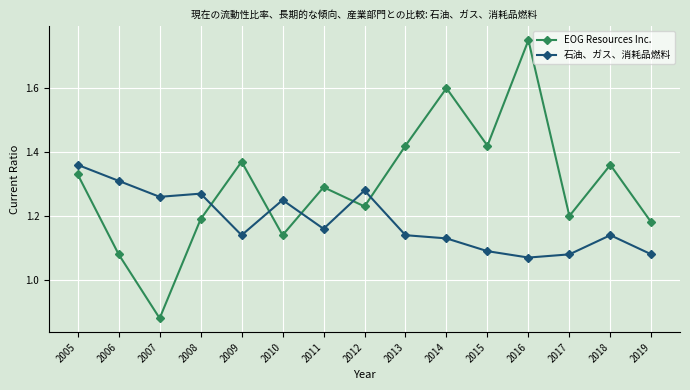

At which category does EOG Resources Inc. reach its first local valley?

2007